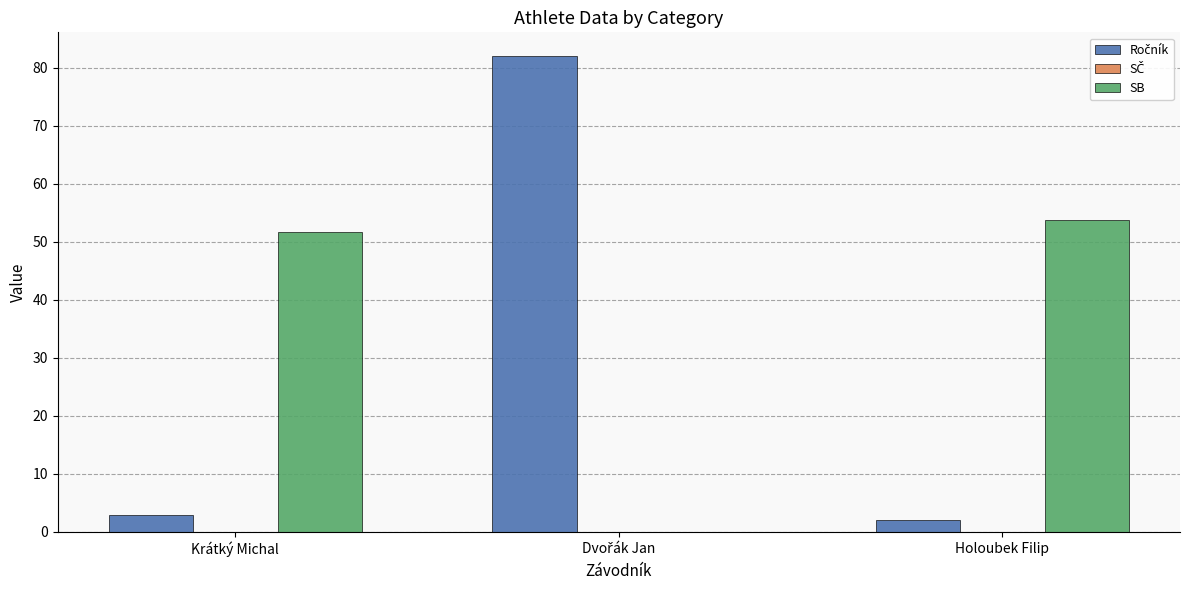

Is it true that SB equals 53.8 at Holoubek Filip?

True